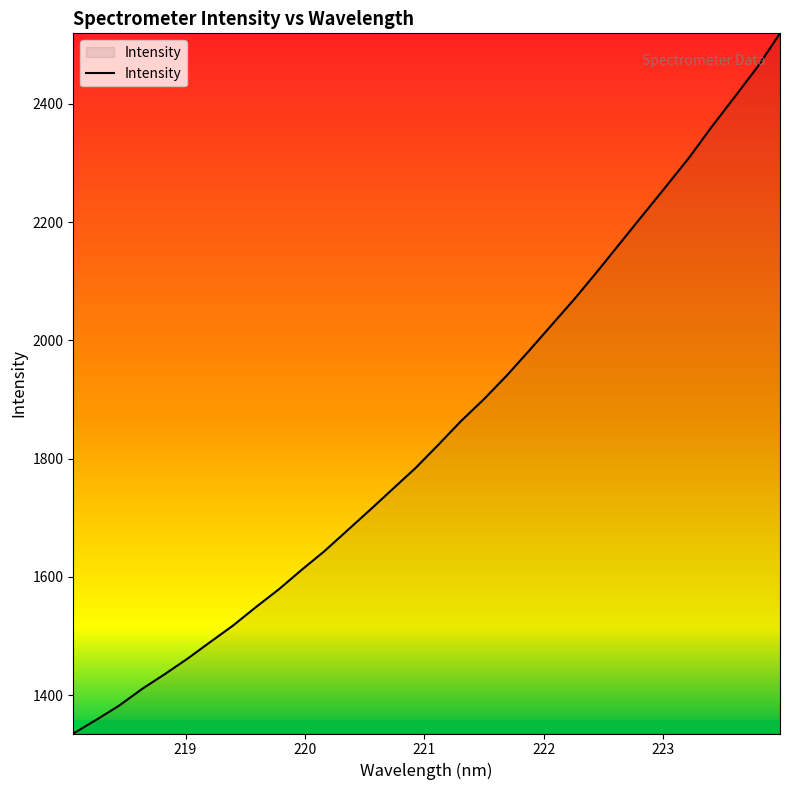

What is the smallest value displayed?

1334.9